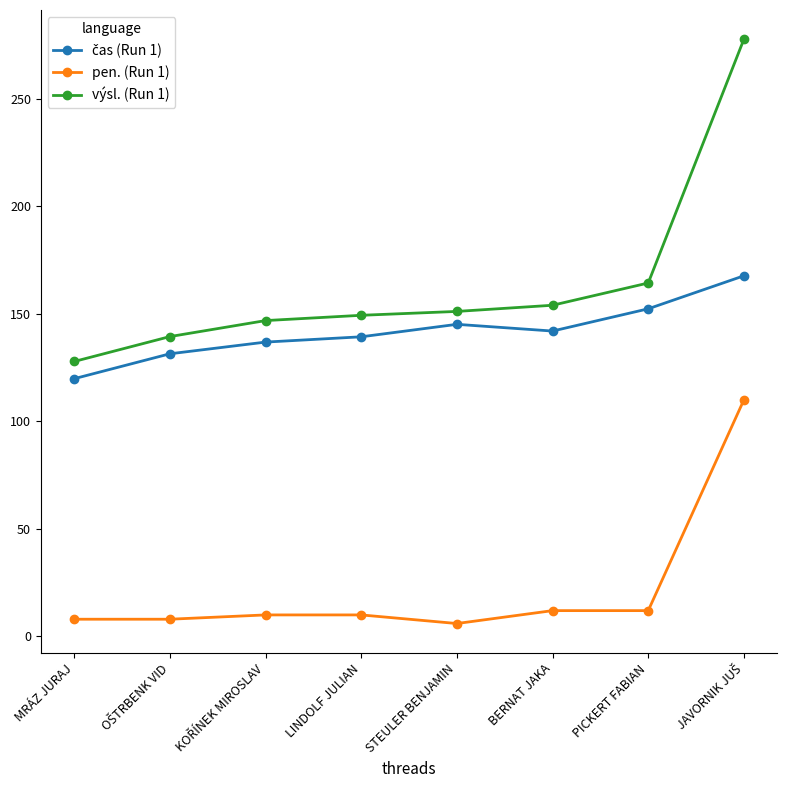

What position from the right is PICKERT FABIAN?

2